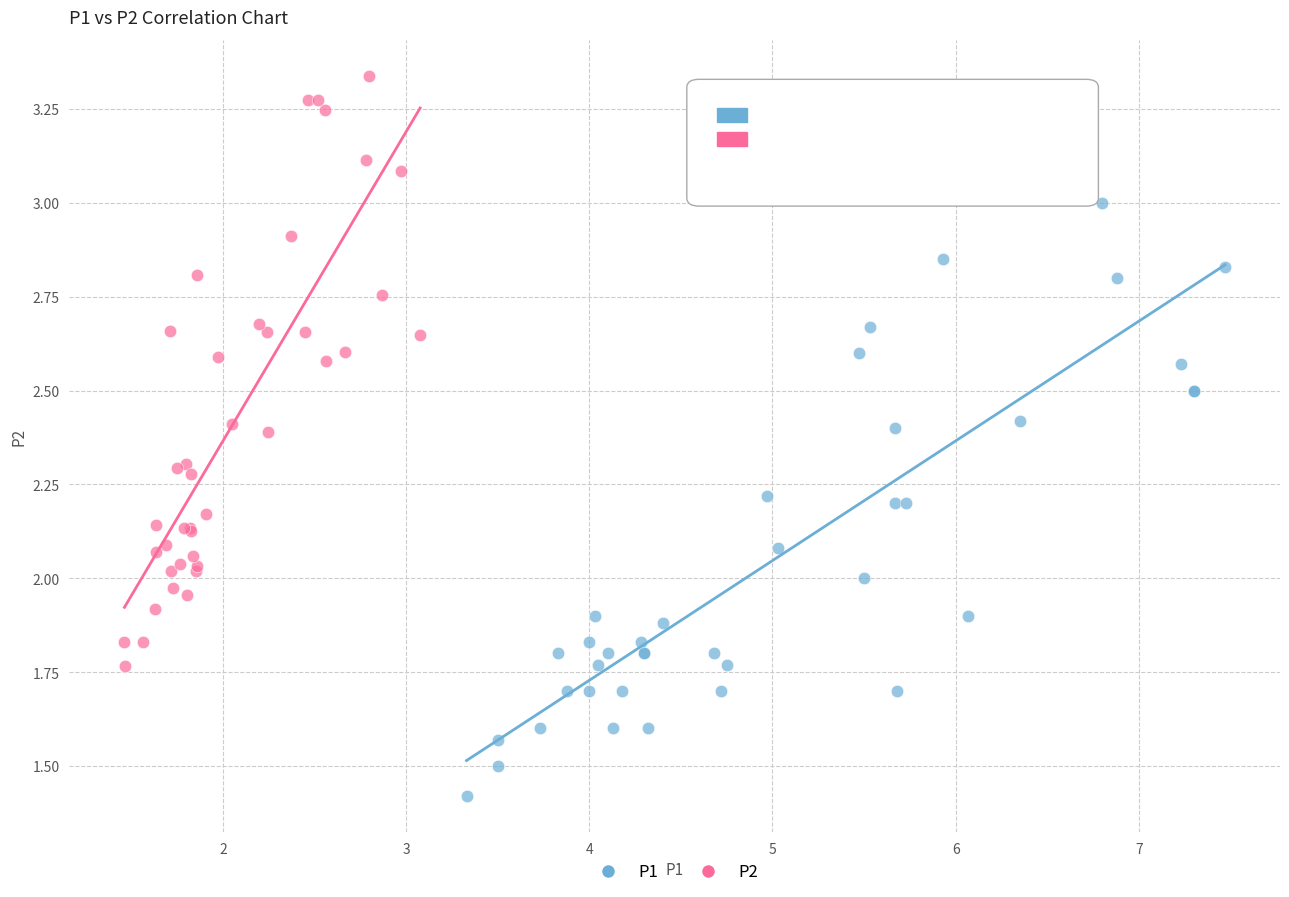

Which series contains the lowest Y value?

P1